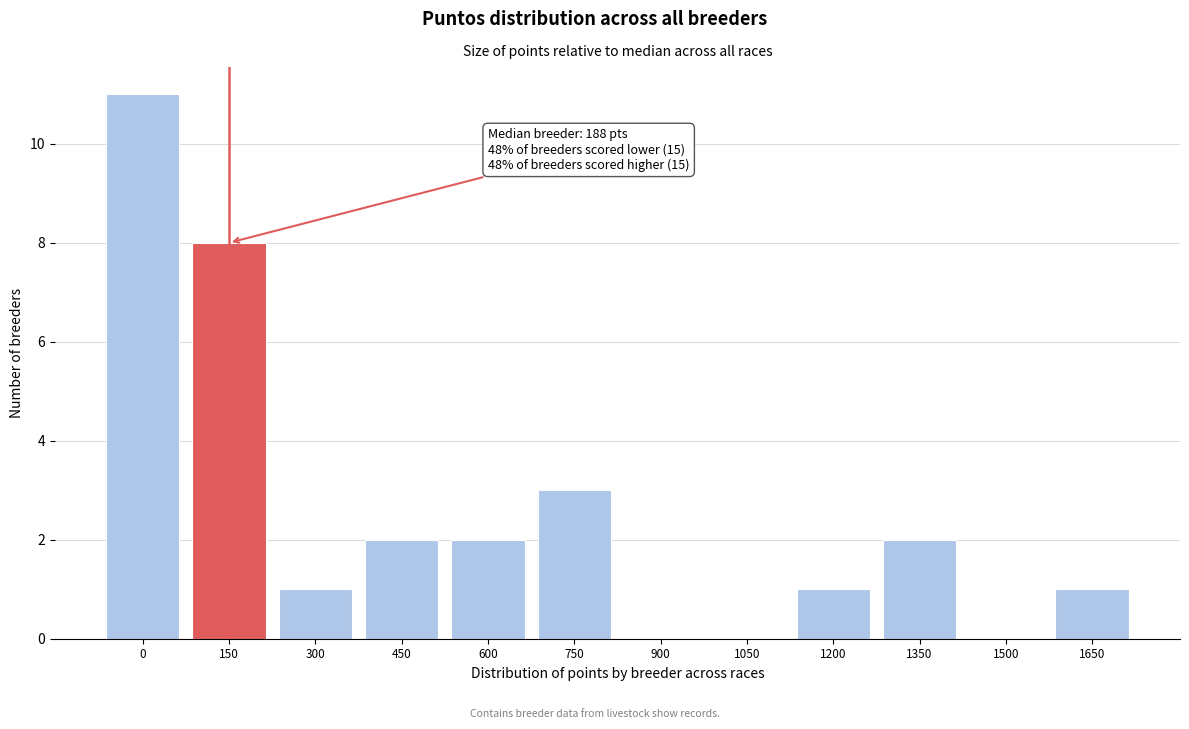

Reading left to right, extract all data points from this chart.

0=11	150=8	300=1	450=2	600=2	750=3	900=0	1050=0	1200=1	1350=2	1500=0	1650=1